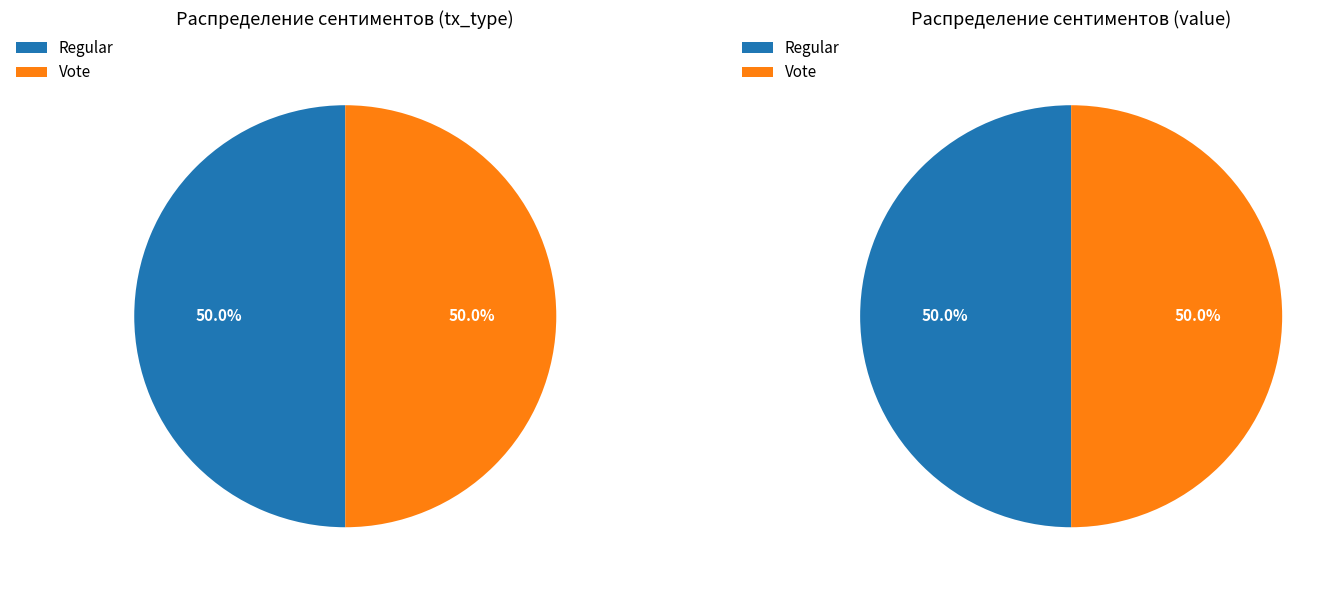

How many slices are in this pie chart?

2